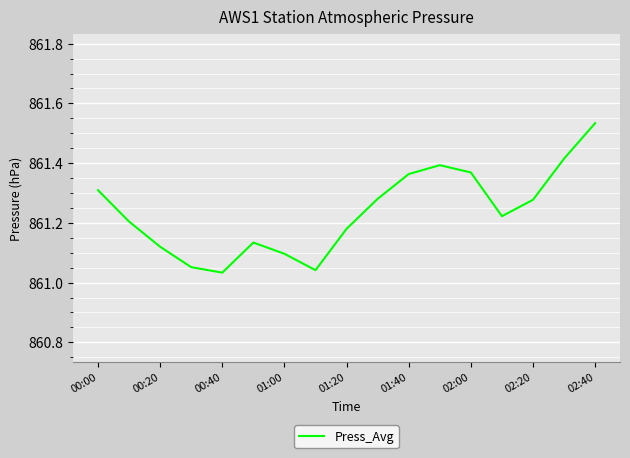

Is this an area chart (filled region under the line)?

No